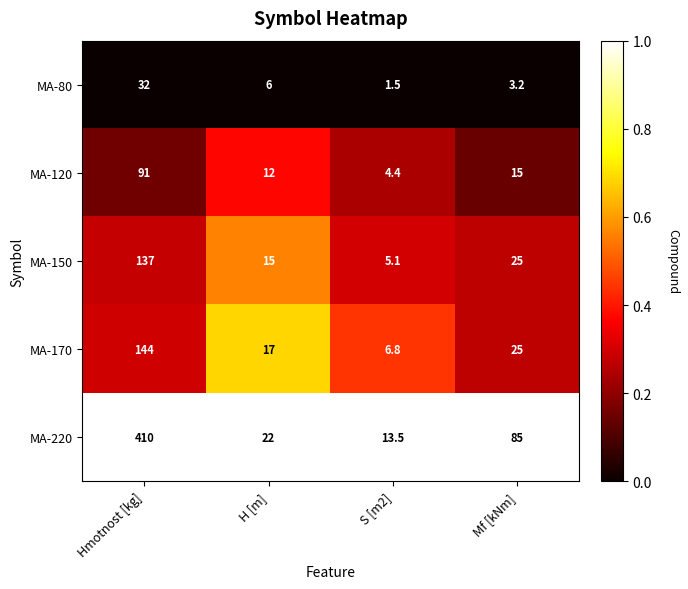

At which label does MA-150 first exceed 25?

Hmotnost [kg]